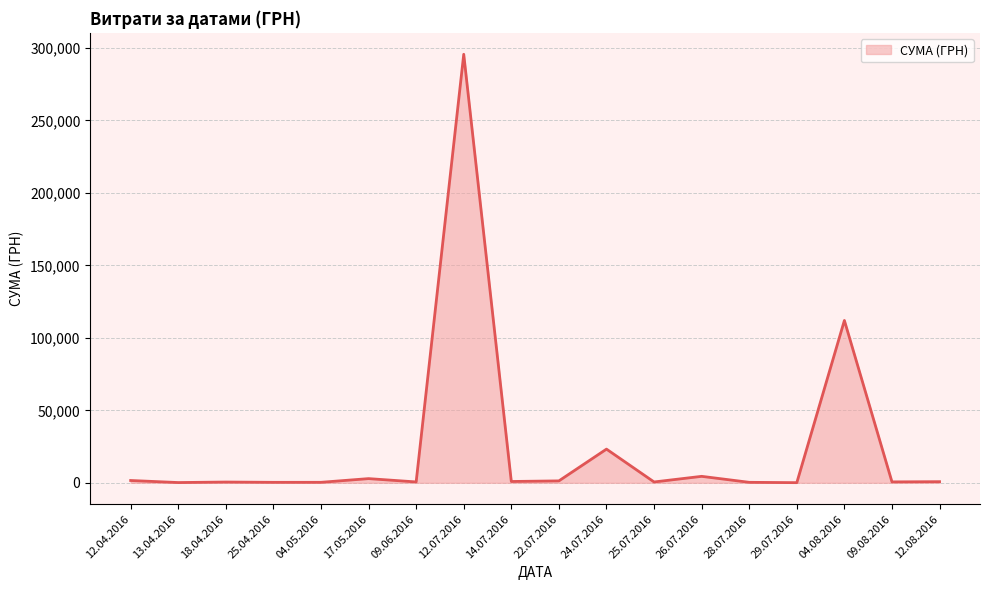

What is the difference between the maximum and minimum values?

295540.8